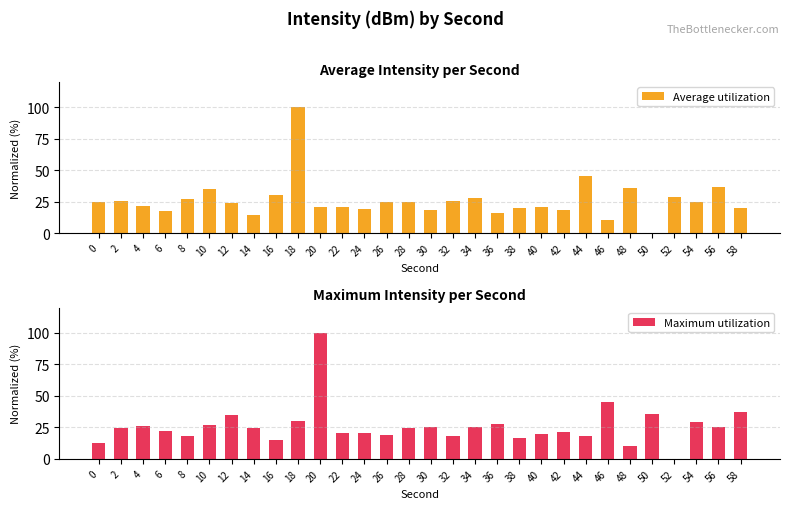

The value of Maximum utilization at 58 is 66.3. True or false?

False